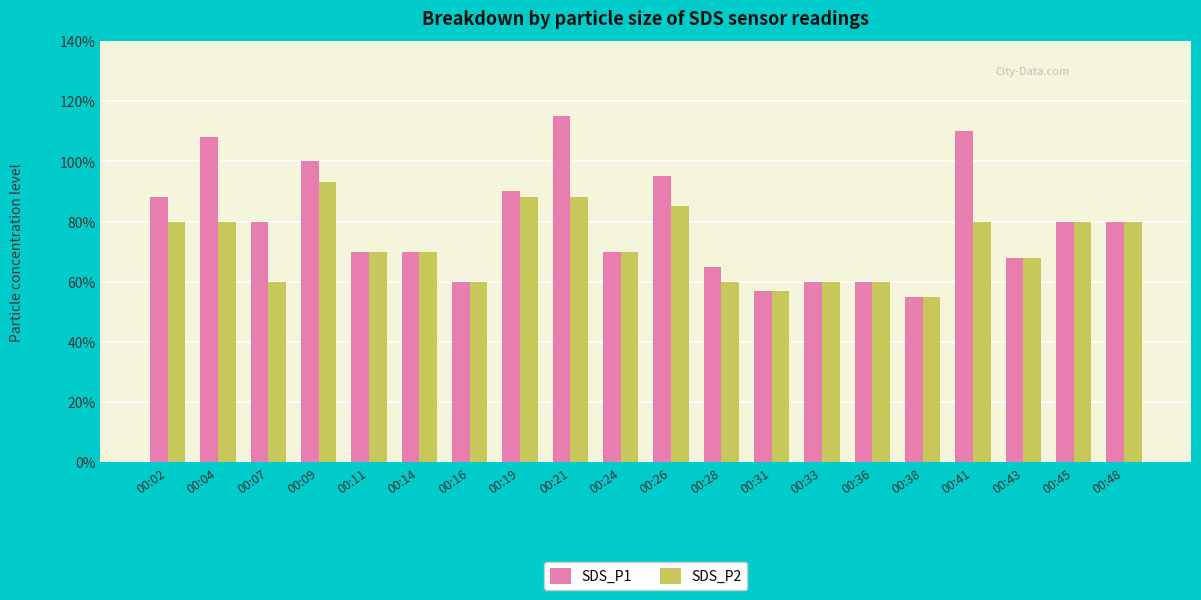

What is the sum of the SDS_P1 values at 00:16 and 00:41?

1.7